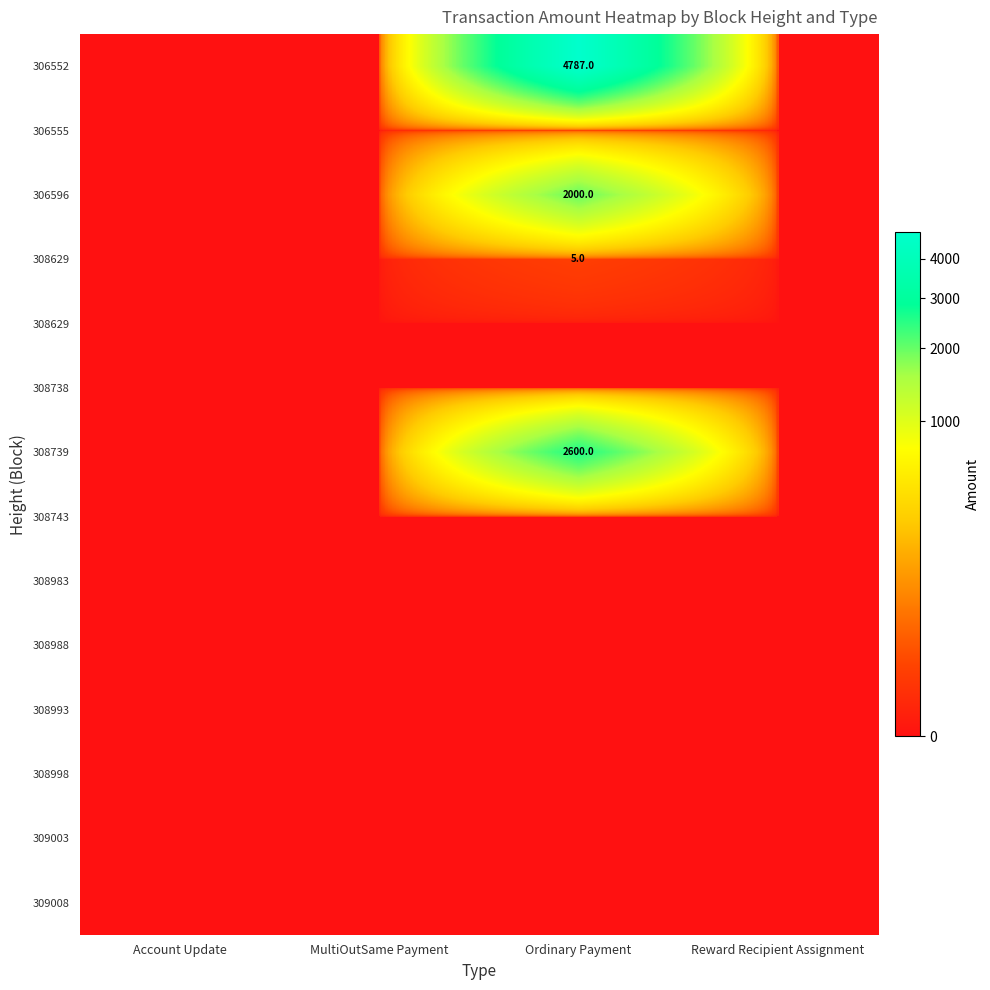

How many categories are shown in the chart?

4